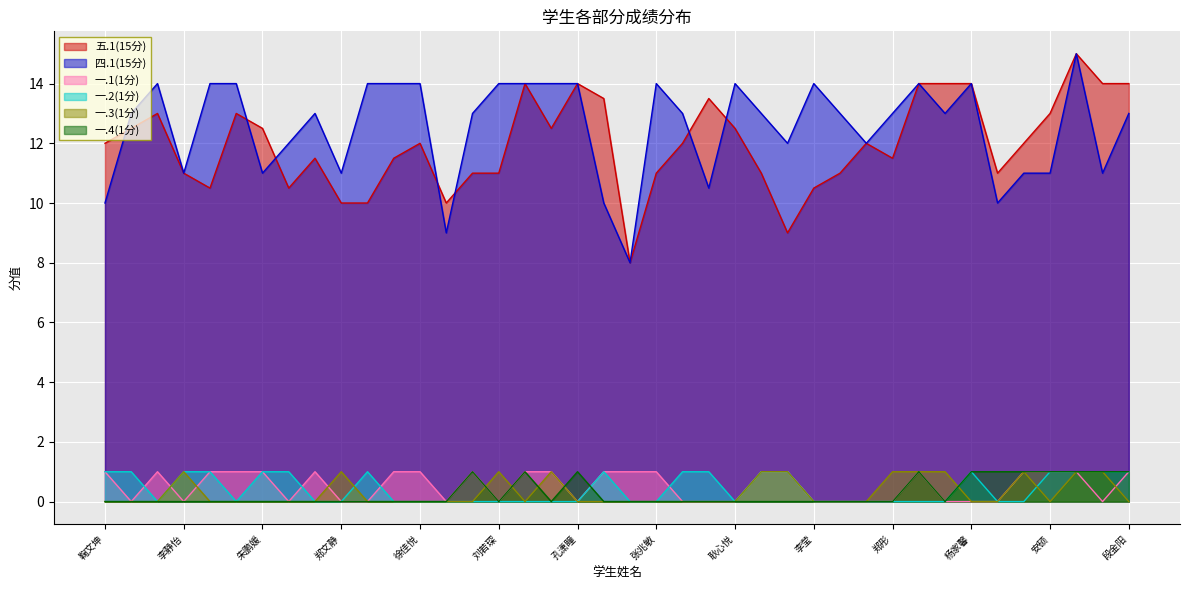

At which category does 一.2(1分) reach its first local valley?

贾彩月